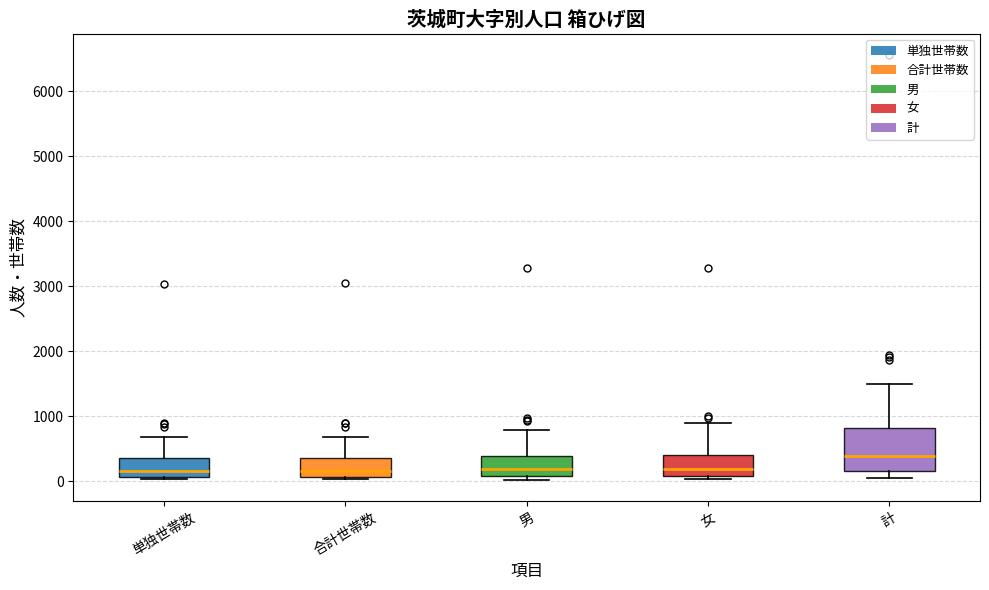

Reading left to right, read every box against the y-axis: the position of its median line, the range the box covers, and the ends of its whiskers. The values are not printed on the chart, so give them approximately, as read against the axis.

単独世帯数: median 200, box 100 to 400, whiskers 0 to 700
合計世帯数: median 200, box 100 to 400, whiskers 0 to 700
男: median 200, box 100 to 400, whiskers 0 to 800
女: median 200, box 100 to 400, whiskers 0 to 900
計: median 400, box 200 to 800, whiskers 100 to 1500